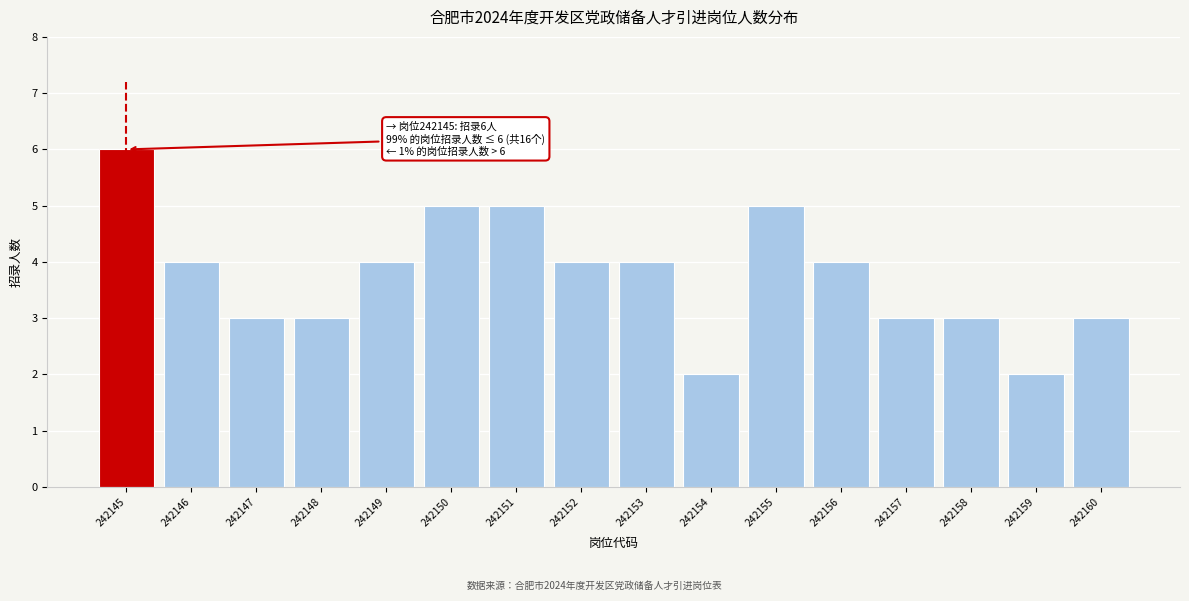

Reading left to right, transcribe all the data shown in this chart.

6	4	3	3	4	5	5	4	4	2	5	4	3	3	2	3